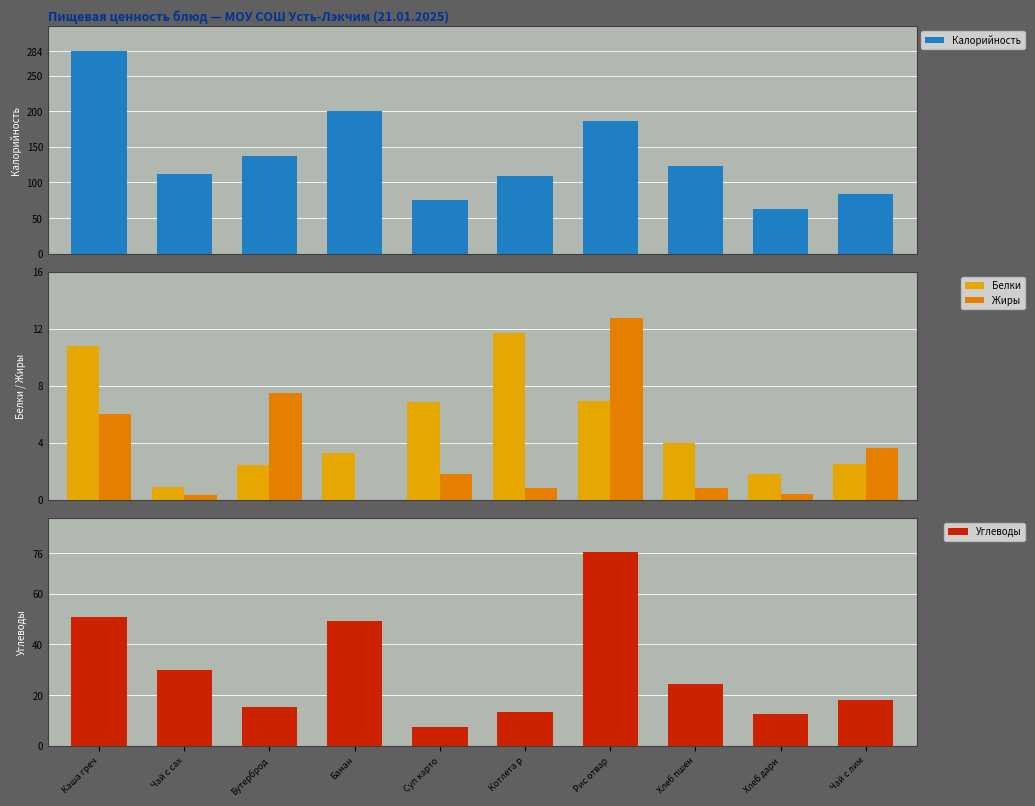

Reading left to right, what are all the values shown in this chart?

Калорийность: 284.9	111.9	137.1	200.2	75.1	108.9	186.8	122.6	62.7	83.0
Белки: 10.8	0.9	2.4	3.3	6.9	11.7	6.9	4.0	1.8	2.5
Жиры: 6.0	0.3	7.5	0.0	1.8	0.8	12.8	0.8	0.4	3.6
Углеводы: 50.9	29.9	15.2	49.3	7.3	13.2	76.7	24.3	12.6	18.0